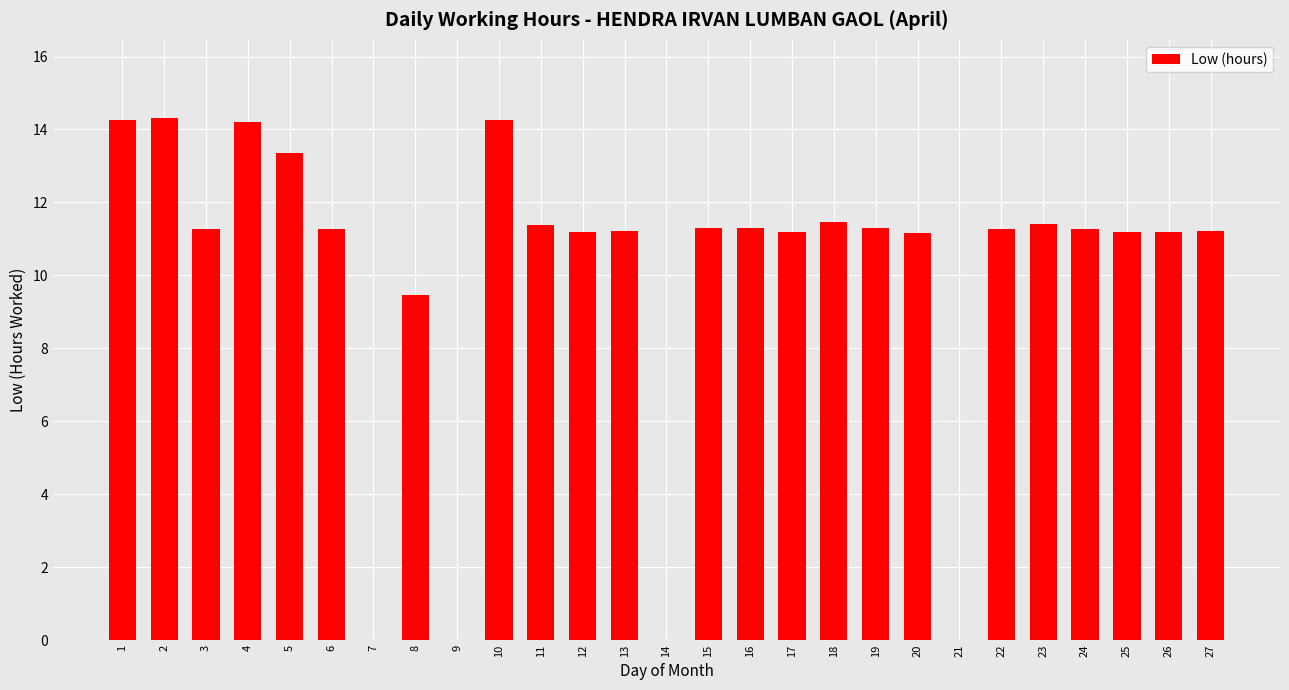

True or false: the data shows 3.5 at 23.

False